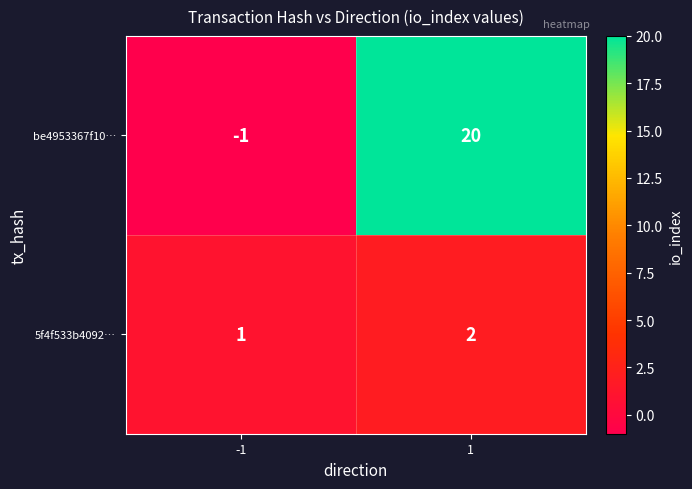

Rank the series by their average value, from lowest to highest.

5f4f533b4092…, be4953367f10…